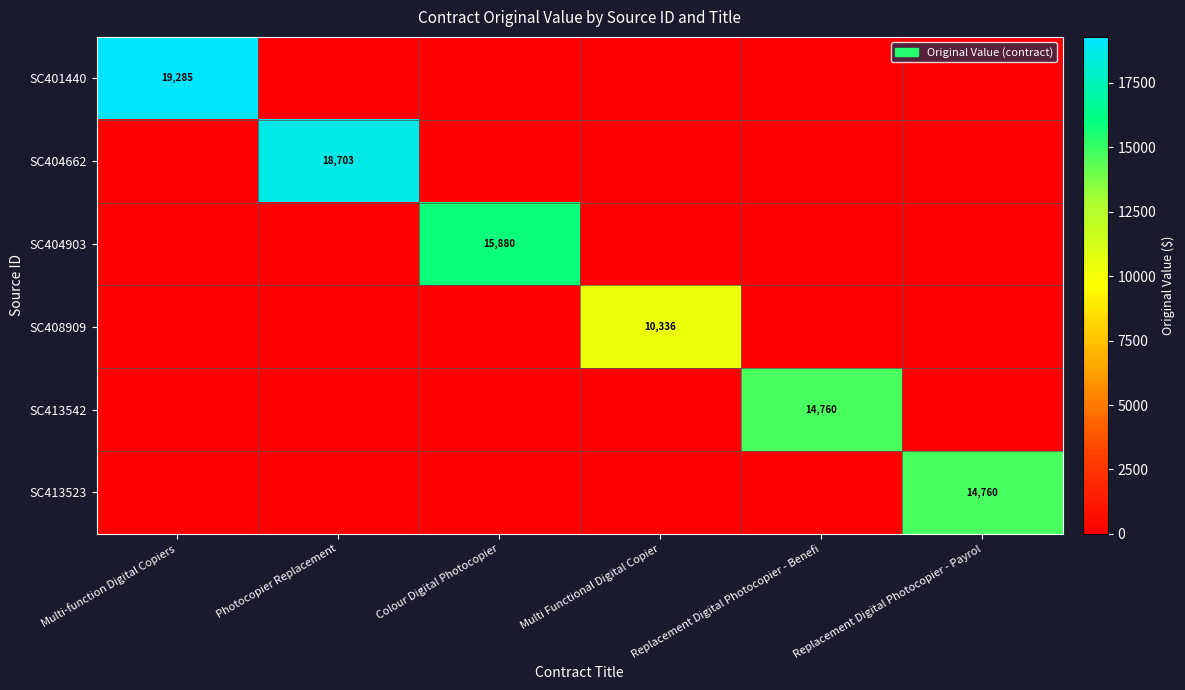

Is the value of SC404903 at Colour Digital Photocopier greater than the value of SC413523 at Replacement Digital Photocopier - Payrol?

Yes